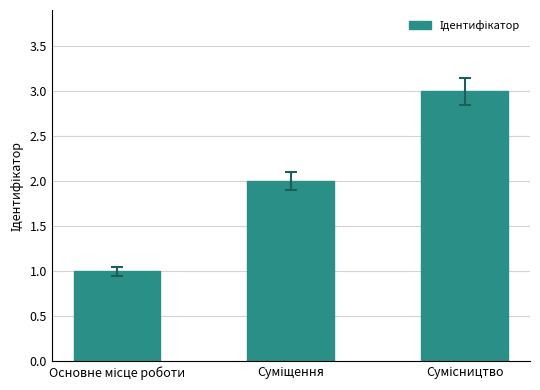

Count the number of categories in the chart.

3